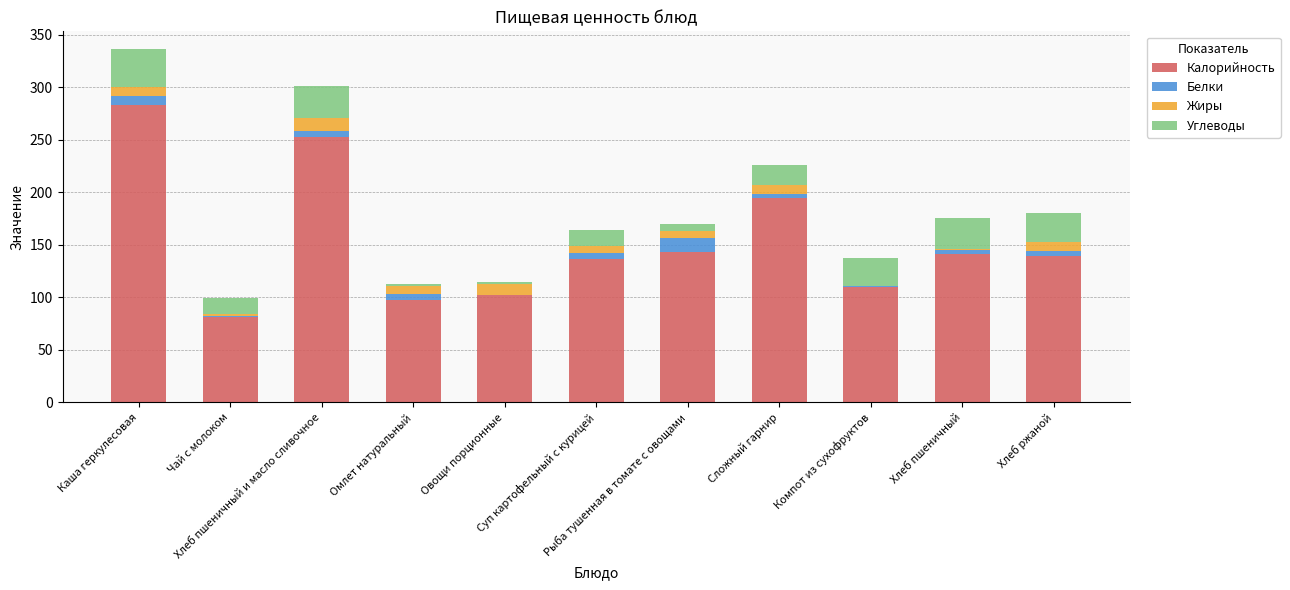

List the labels in order of Жиры value, smallest first.

Компот из сухофруктов, Хлеб пшеничный, Чай с молоком, Суп картофельный с курицей, Рыба тушенная в томате с овощами, Сложный гарнир, Омлет натуральный, Хлеб ржаной, Каша геркулесовая, Овощи порционные, Хлеб пшеничный и масло сливочное